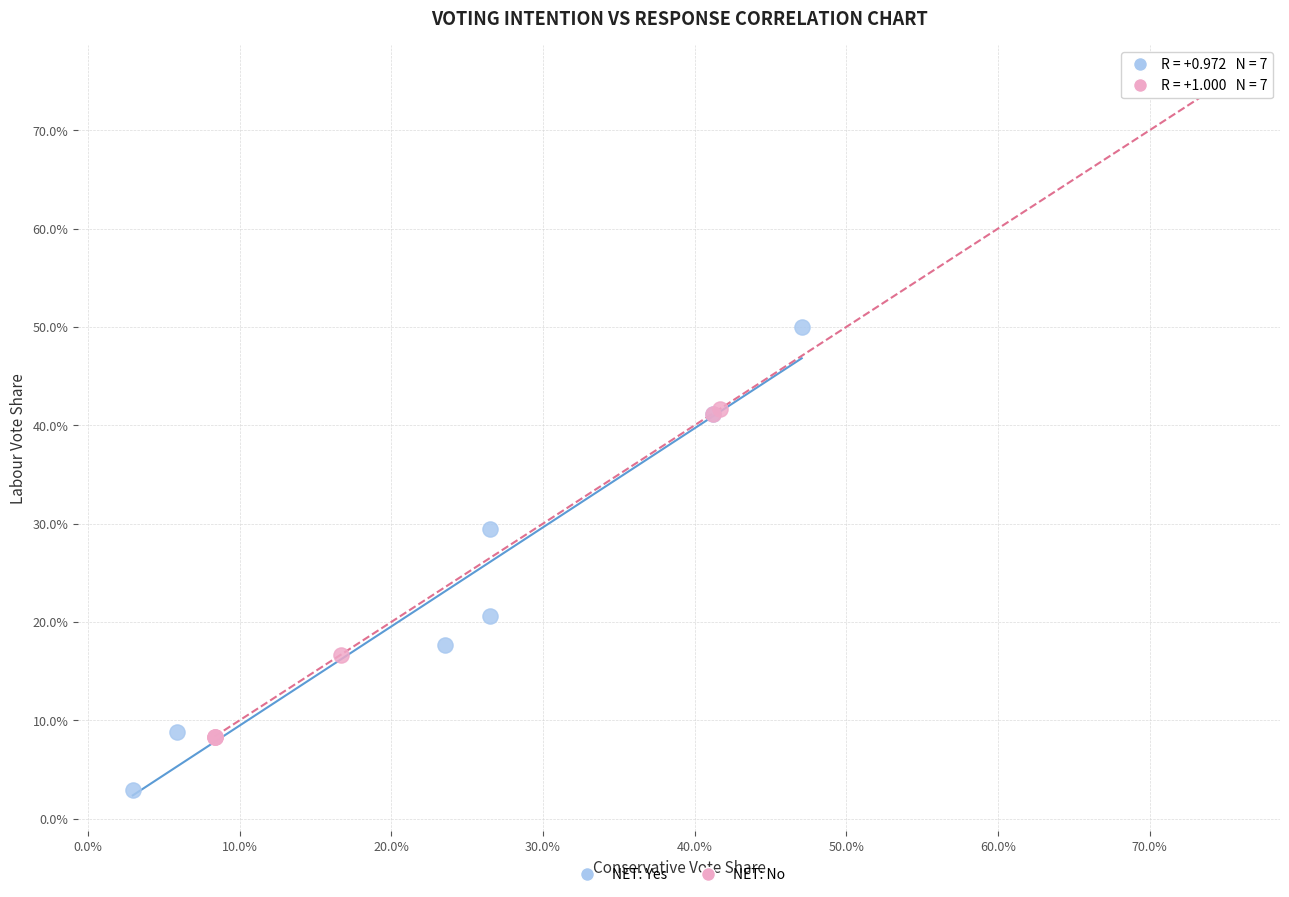

Which series has the largest Y range (max minus min)?

NET: No